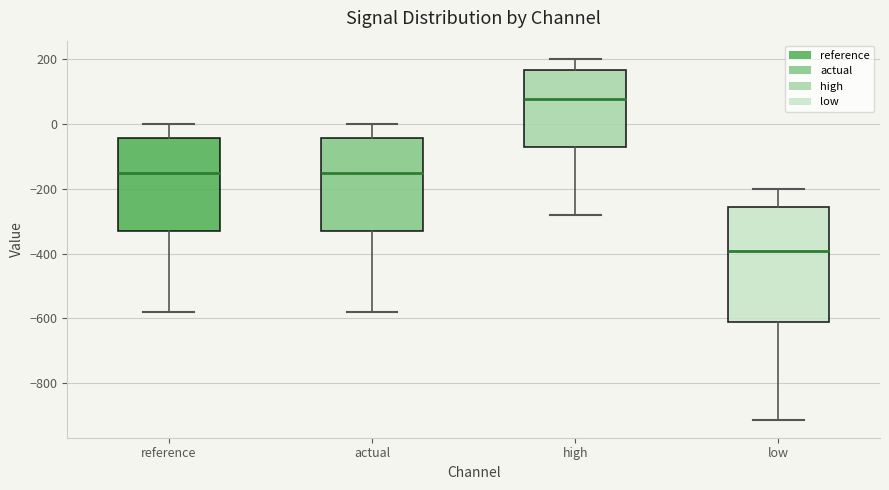

Reading left to right, read every box against the y-axis: the position of its median line, the range the box covers, and the ends of its whiskers. The values are not printed on the chart, so give them approximately, as read against the axis.

reference: median -160, box -340 to -40, whiskers -580 to 0
actual: median -160, box -340 to -40, whiskers -580 to 0
high: median 80, box -80 to 160, whiskers -280 to 200
low: median -400, box -620 to -260, whiskers -920 to -200